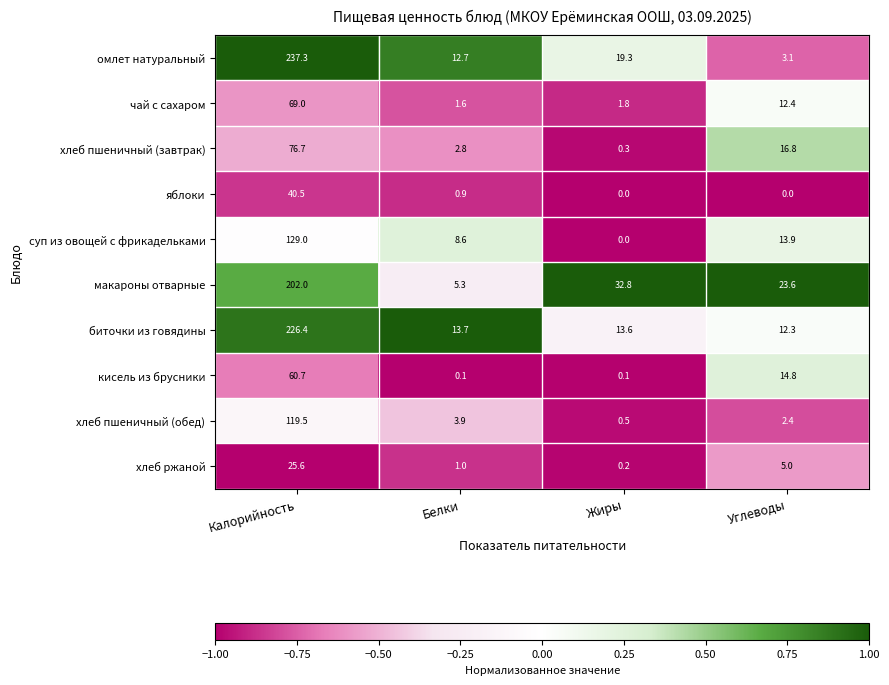

Which series has the largest total across all categories?

омлет натуральный